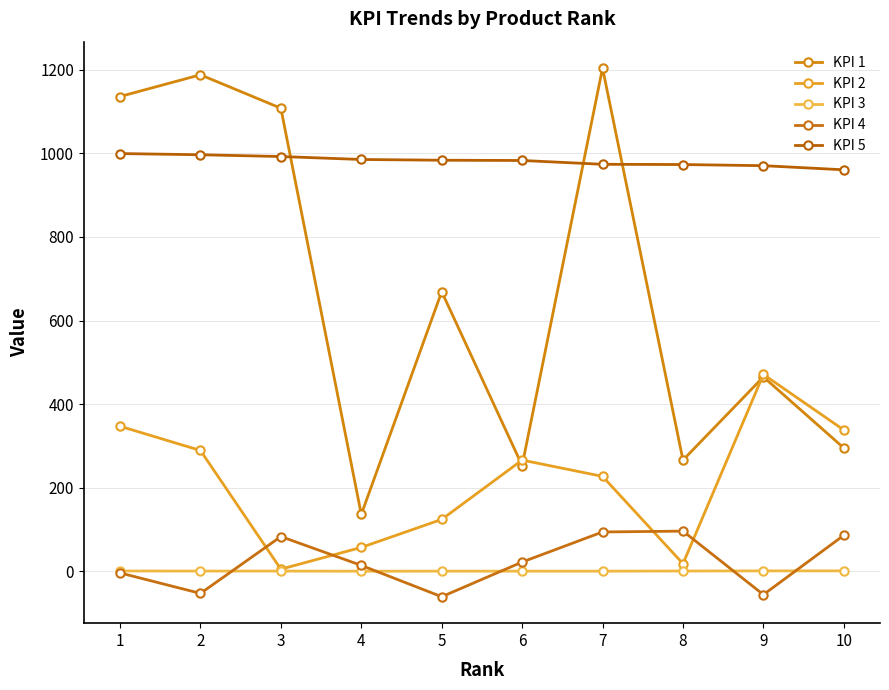

Reading left to right, extract all data points from this chart.

KPI 1: 1=1136.0	2=1188.0	3=1108.0	4=136.0	5=669.0	6=253.0	7=1204.0	8=266.0	9=465.0	10=295.0
KPI 2: 1=347.0	2=289.0	3=5.0	4=57.0	5=124.0	6=266.0	7=227.0	8=18.0	9=471.0	10=338.0
KPI 3: 1=0.6	2=0.4	3=0.4	4=0.1	5=0.2	6=0.2	7=0.2	8=0.5	9=0.8	10=0.9
KPI 4: 1=-4.0	2=-53.0	3=83.0	4=14.0	5=-61.0	6=22.0	7=94.0	8=96.0	9=-56.0	10=86.0
KPI 5: 1=999.5	2=996.6	3=992.4	4=985.3	5=983.5	6=982.9	7=973.8	8=973.2	9=970.5	10=960.6